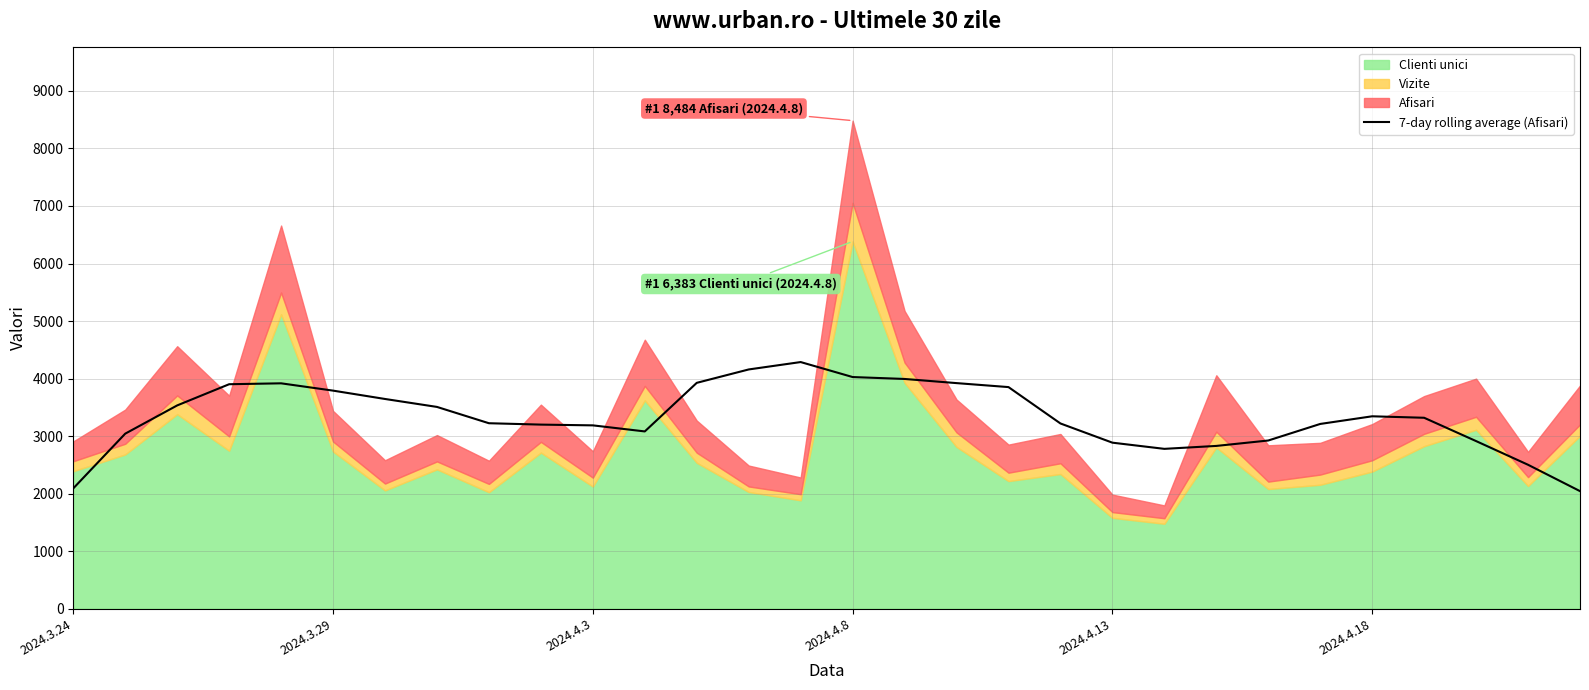

What is the minimum value for 7-day rolling average (Afisari)?

2042.3